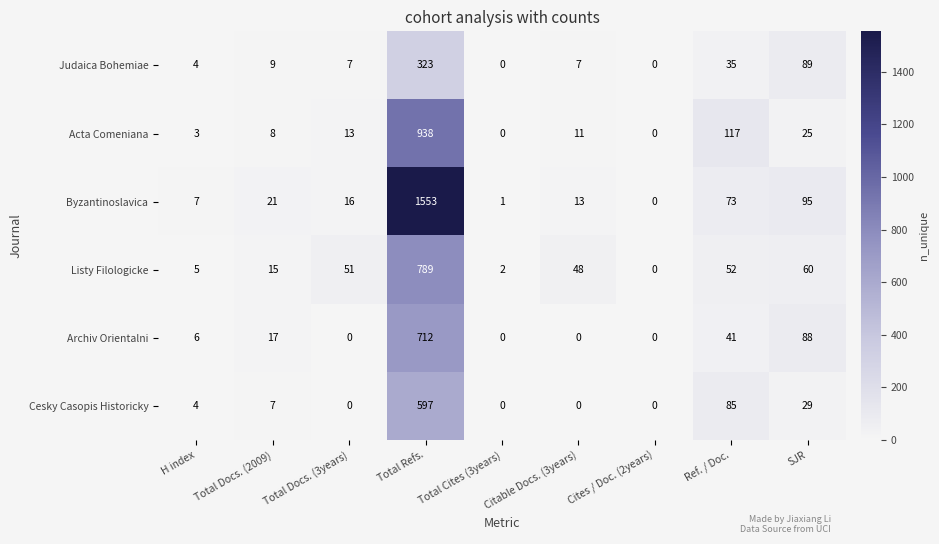

What is the spread (max minus min) of values at Total Refs.?

1230